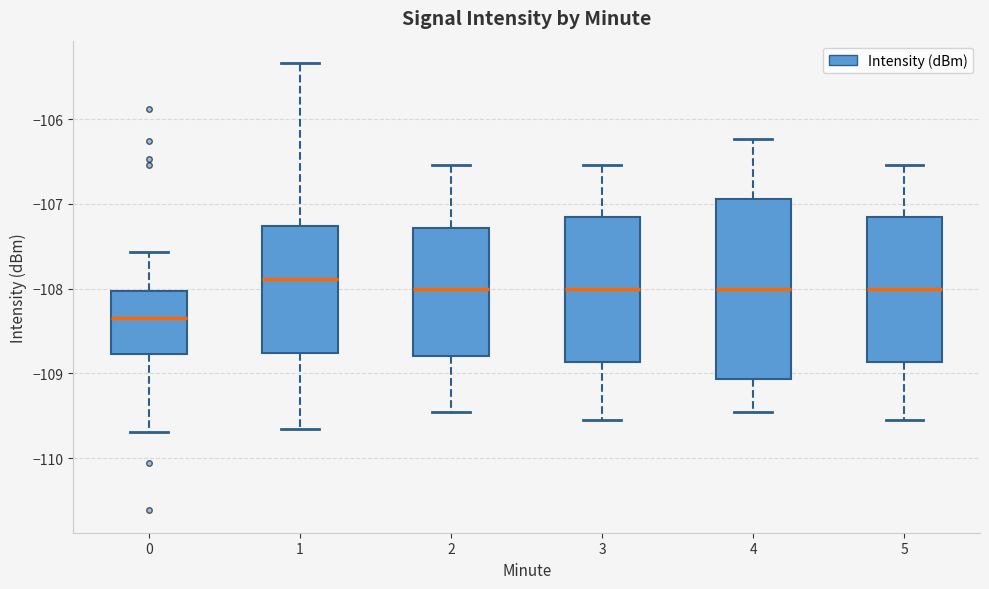

Reading left to right, transcribe this box plot: for each box, give where its median line is, the range the box spans, and where its two whiskers end, as read against the y-axis. The values are not printed on the chart, so give them approximately, as read against the axis.

0: median -108.4, box -108.8 to -108.0, whiskers -109.7 to -107.6
1: median -107.9, box -108.8 to -107.3, whiskers -109.7 to -105.3
2: median -108.0, box -108.8 to -107.3, whiskers -109.5 to -106.5
3: median -108.0, box -108.9 to -107.2, whiskers -109.5 to -106.5
4: median -108.0, box -109.1 to -106.9, whiskers -109.5 to -106.2
5: median -108.0, box -108.9 to -107.2, whiskers -109.5 to -106.5